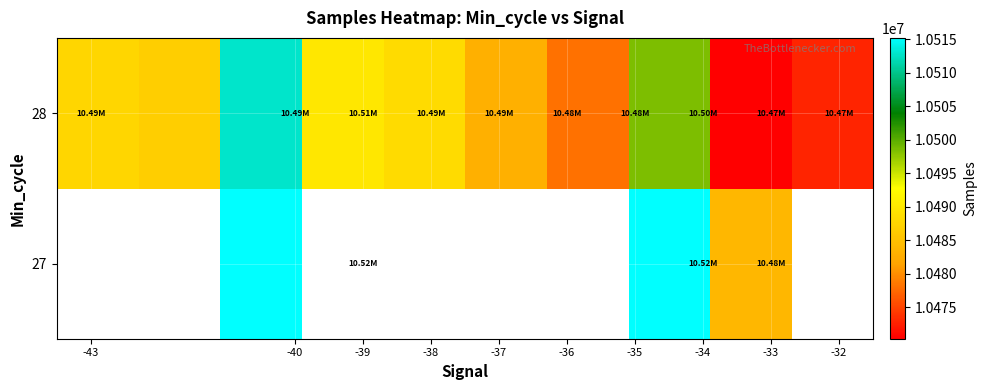

List the series in order of their overall mean, lowest first.

27, 28